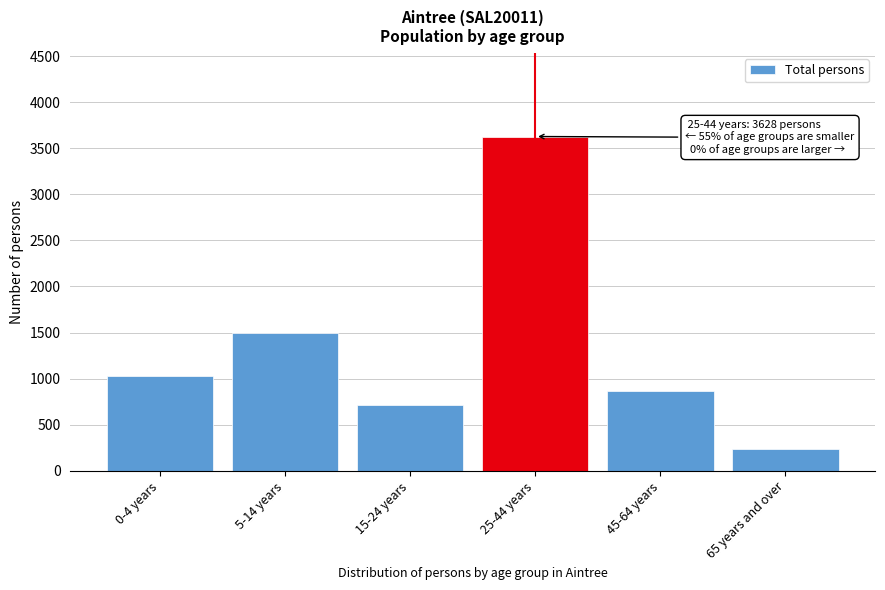

Reading left to right, list all the values displayed in this chart.

0-4 years=1030	5-14 years=1495	15-24 years=719	25-44 years=3628	45-64 years=871	65 years and over=240